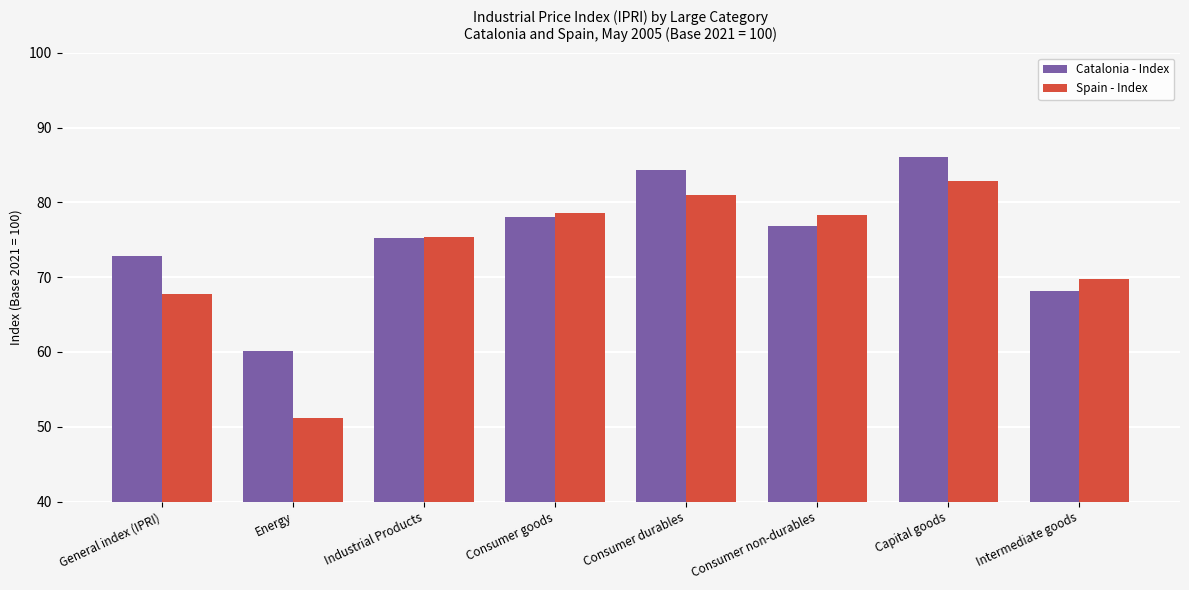

What is the difference between the highest and lowest values at Energy?

8.9